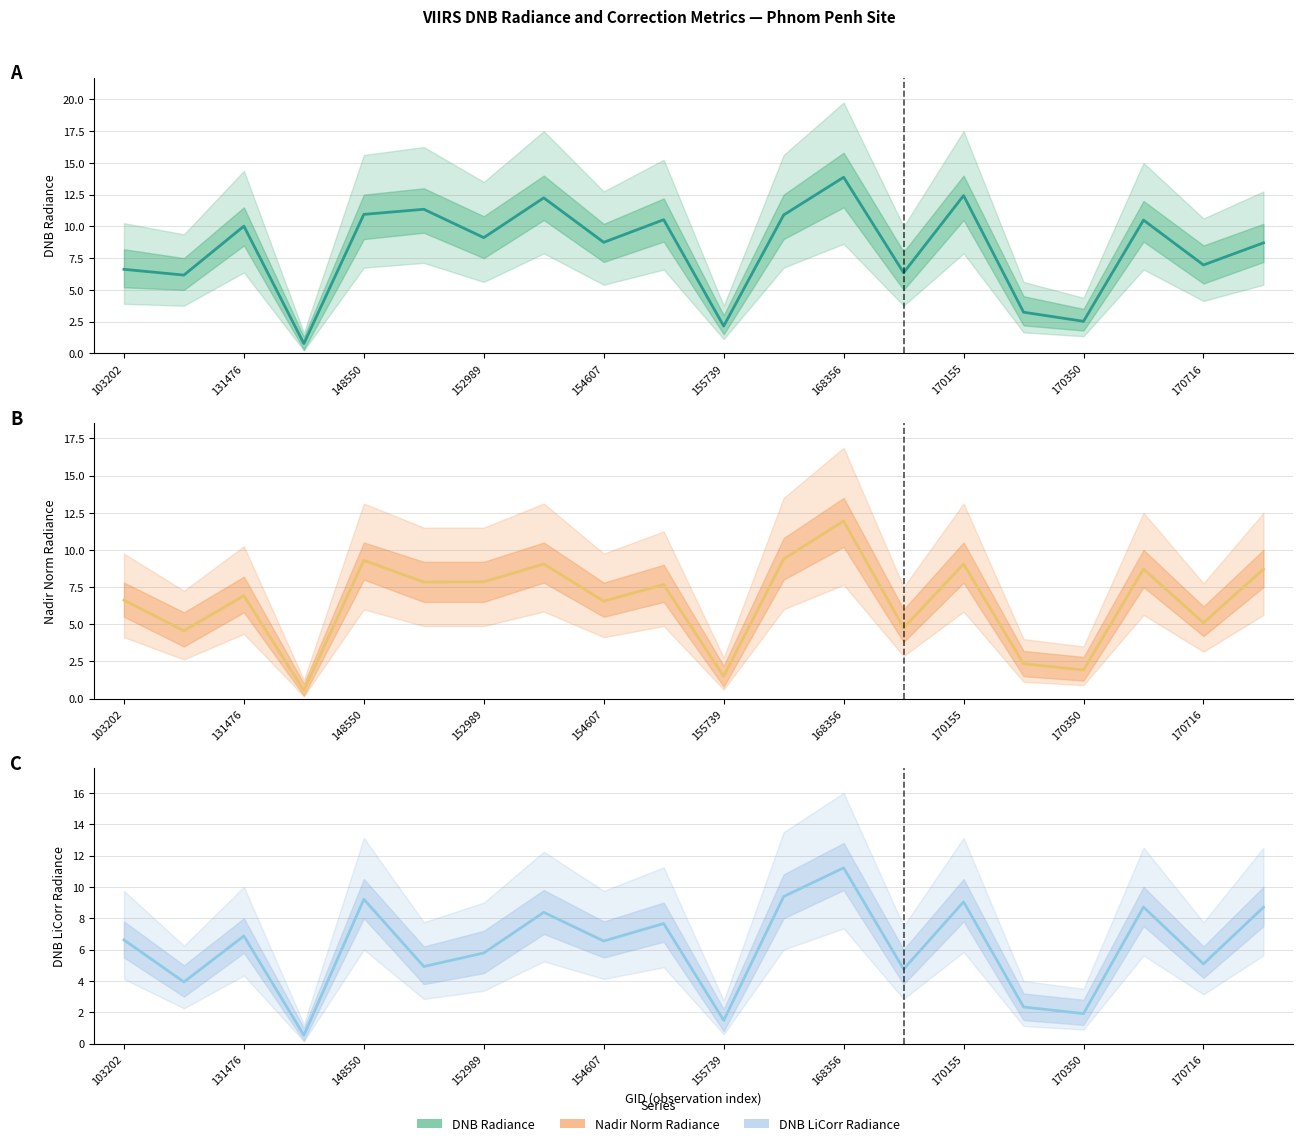

What is the difference between the second highest and second lowest values in the rade9_dnb_licorr series?

7.9